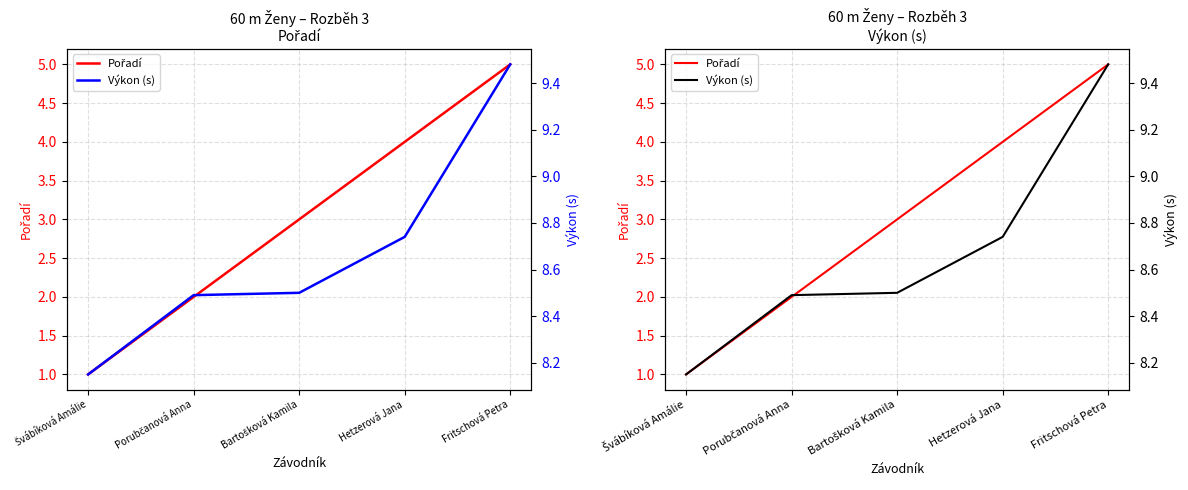

Reading right to left, what are all the values shown in this chart?

Pořadí: 5.0	4.0	3.0	2.0	1.0
Výkon (s): 9.5	8.7	8.5	8.5	8.2